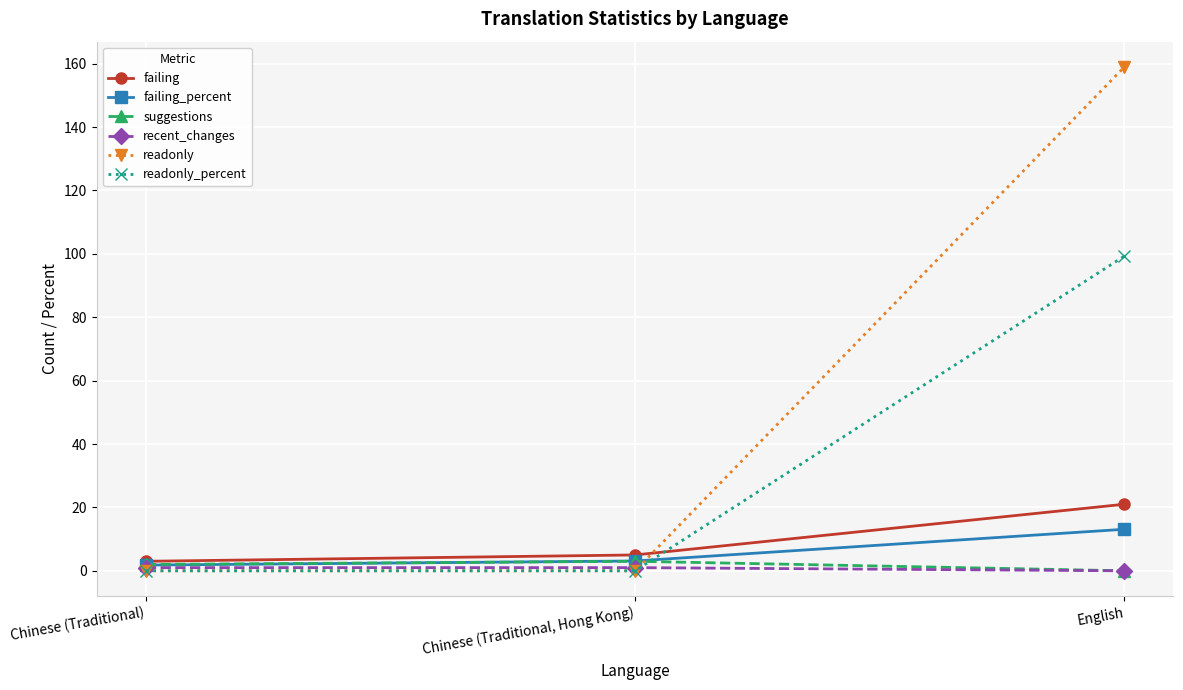

Which series has the widest spread of values?

readonly